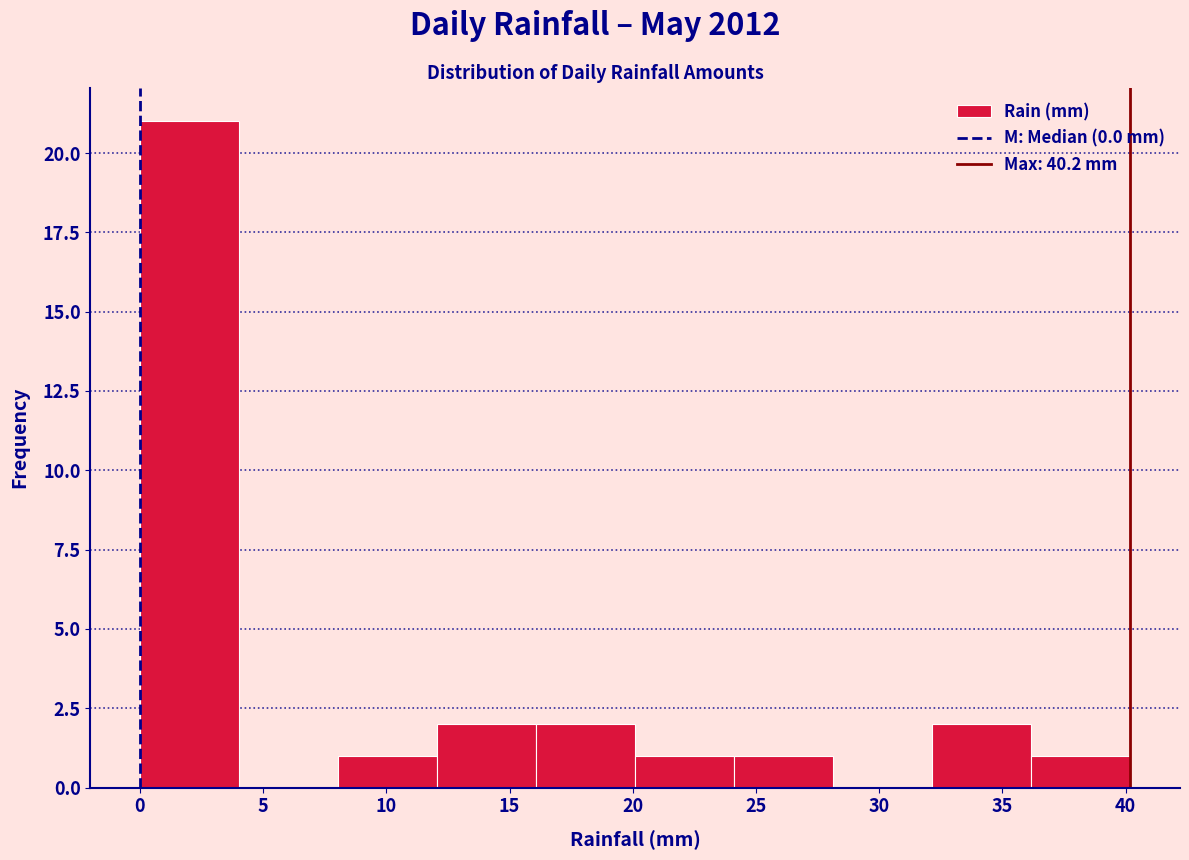

Reading left to right, transcribe this chart: for each bar, give the range it covers on the x-axis and its height. Neither the bar edges nor the heights are printed on the chart, so give them approximately, as read against the axes.

0 to 4: 21
4 to 8: 0
8 to 12: 1
12 to 16: 2
16 to 20: 2
20 to 24: 1
24 to 28: 1
28 to 32: 0
32 to 36: 2
36 to 40: 1